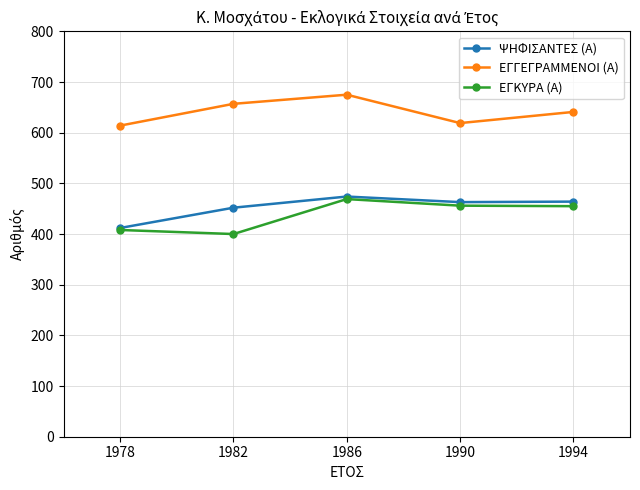

What is the difference between the maximum and minimum values in the ΨΗΦΙΣΑΝΤΕΣ (Α) series?

62